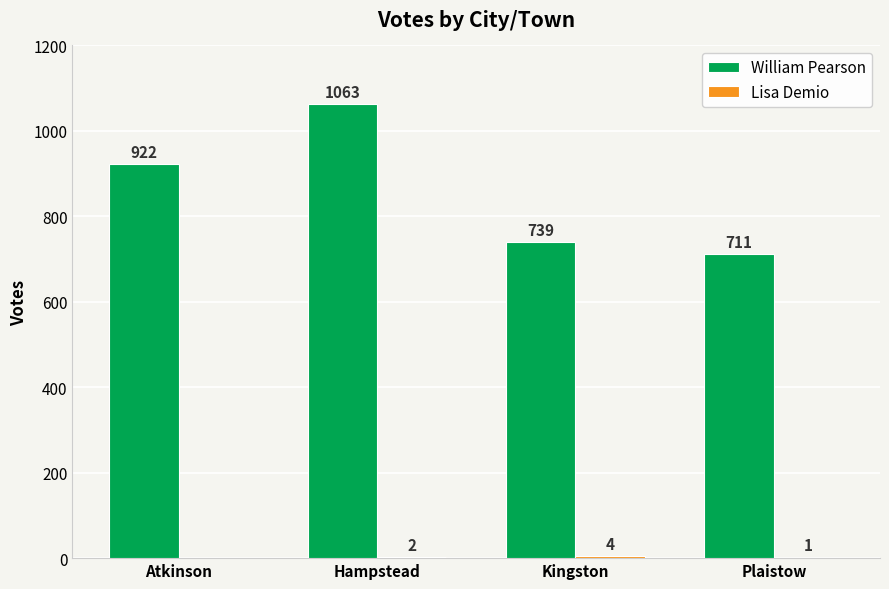

Which series changed the most between Hampstead and Plaistow?

William Pearson